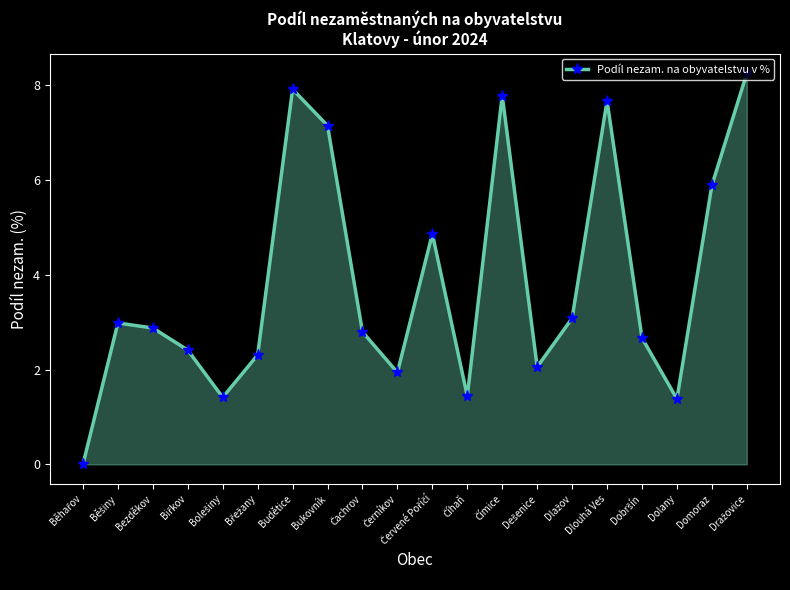

Does the chart have visible grid lines?

No